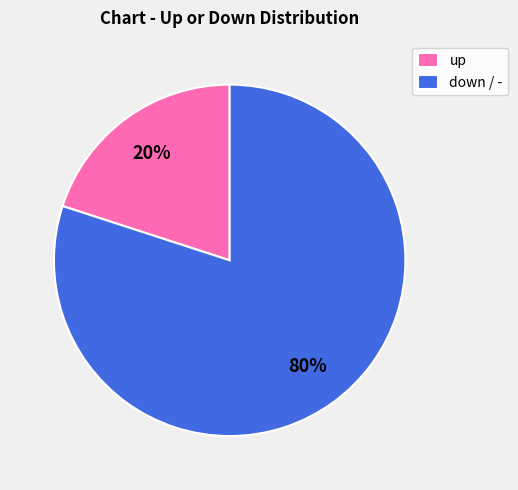

To the nearest percent, what portion does up represent?

20%